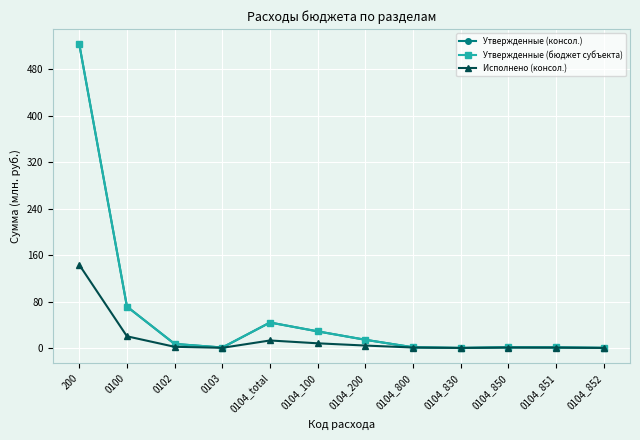

Where is the first local maximum for Утвержденные (бюджет субъекта)?

0104_total